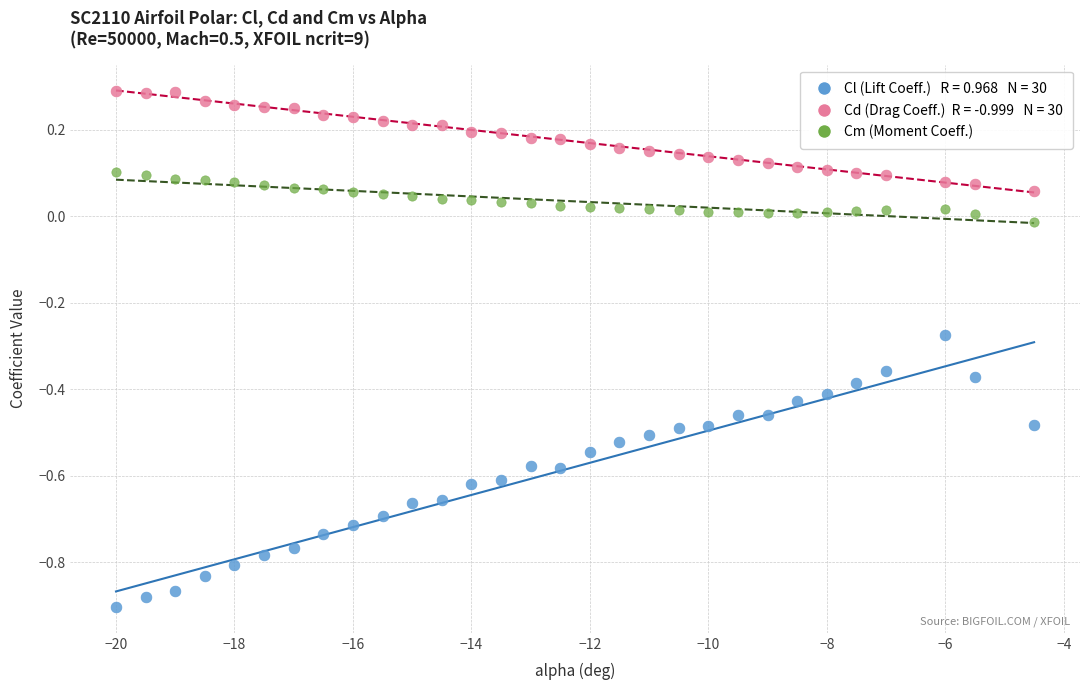

Across all data points, what is the range of Y values (max minus min)?

1.2